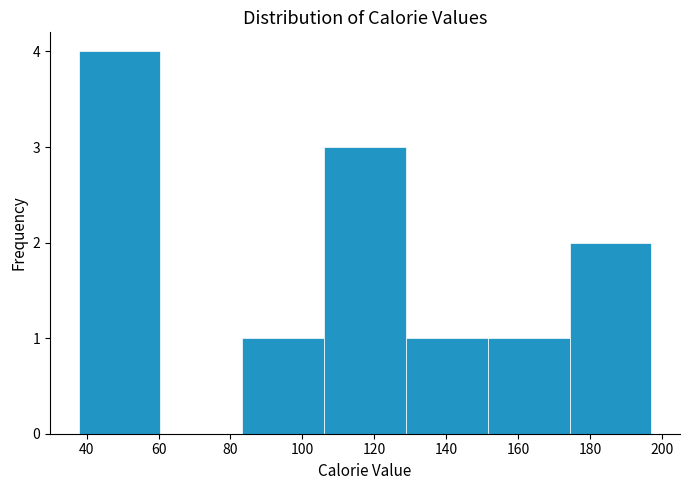

Reading left to right, list every bar in this chart as the range it spans on the x-axis followed by its height. Neither the bar edges nor the heights are printed on the chart, so give them approximately, as read against the axes.

38 to 60: 4
60 to 84: 0
84 to 106: 1
106 to 128: 3
128 to 152: 1
152 to 174: 1
174 to 198: 2